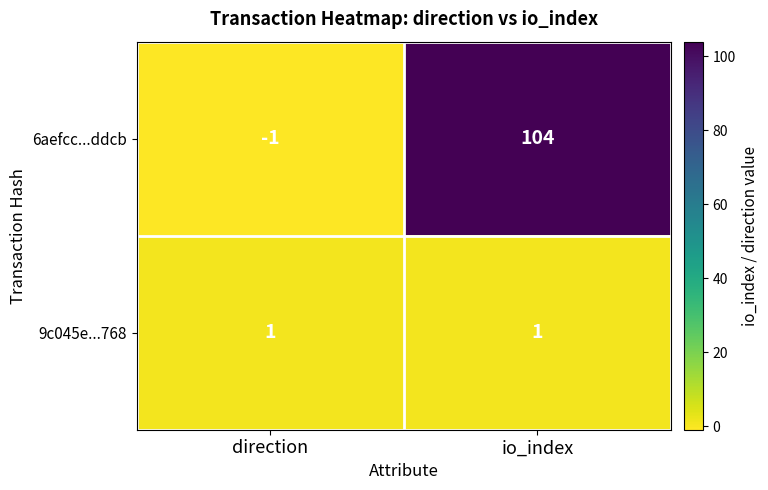

Is it true that 9c045e...768 equals 1 at direction?

True